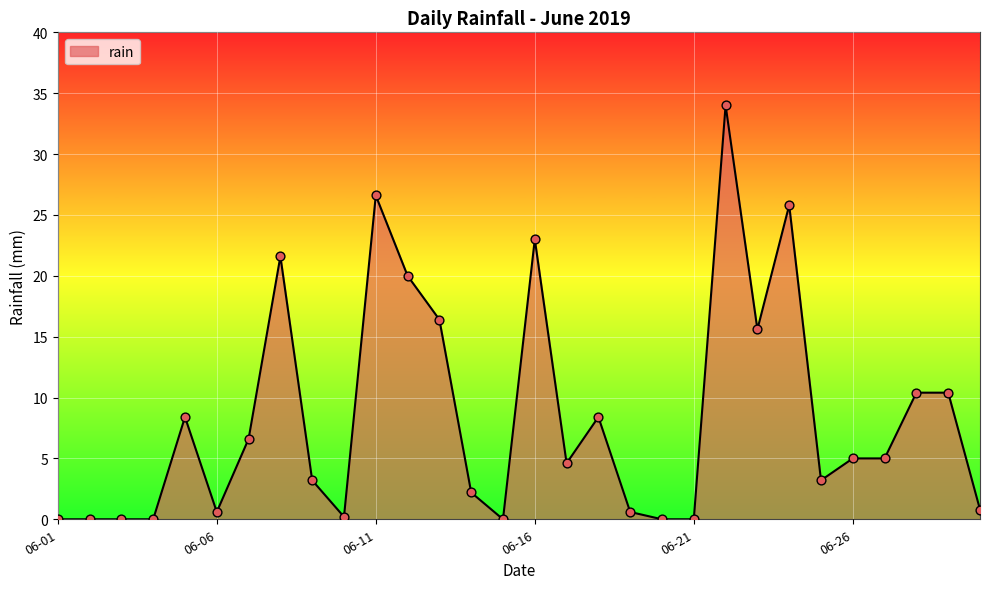

What is the greatest value displayed?

34.0